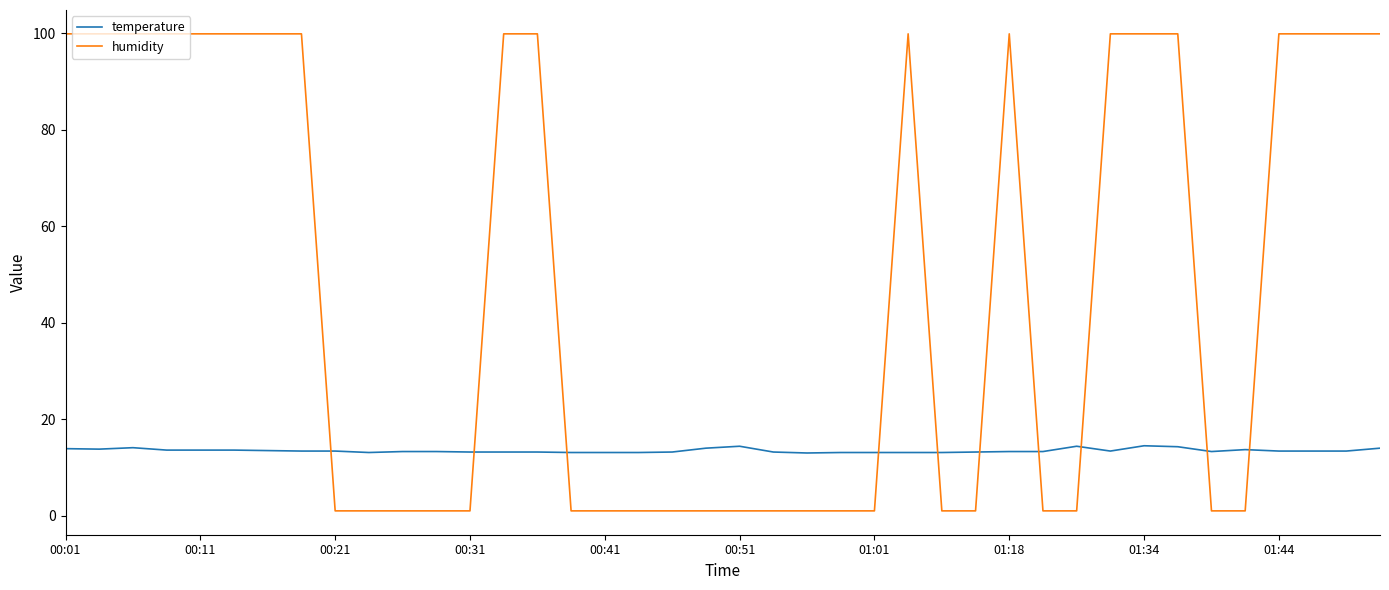

How many times do humidity and temperature cross each other?

10